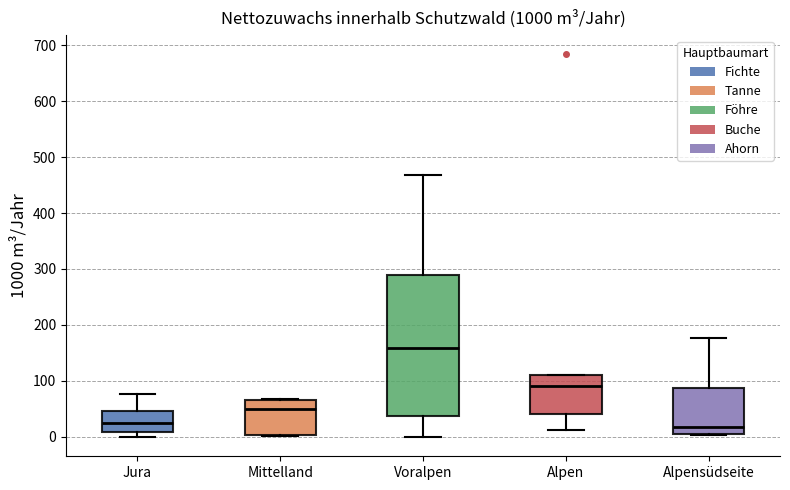

Reading left to right, read every box against the y-axis: the position of its median line, the range the box covers, and the ends of its whiskers. The values are not printed on the chart, so give them approximately, as read against the axis.

Jura: median 20, box 10 to 50, whiskers 0 to 80
Mittelland: median 50, box 0 to 70, whiskers 0 to 70
Voralpen: median 160, box 40 to 290, whiskers 0 to 470
Alpen: median 90, box 40 to 110, whiskers 10 to 110
Alpensüdseite: median 20, box 0 to 90, whiskers 0 to 180